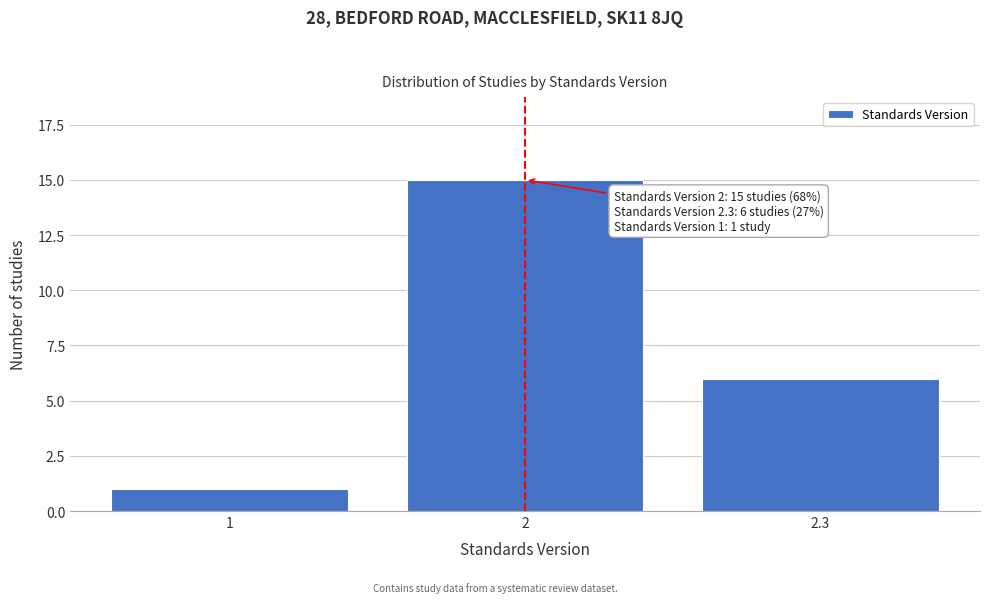

Reading left to right, extract all data points from this chart.

1	15	6